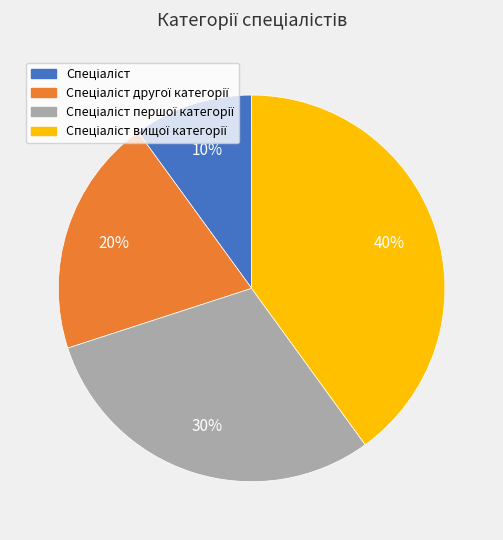

Does any single category account for the majority?

No